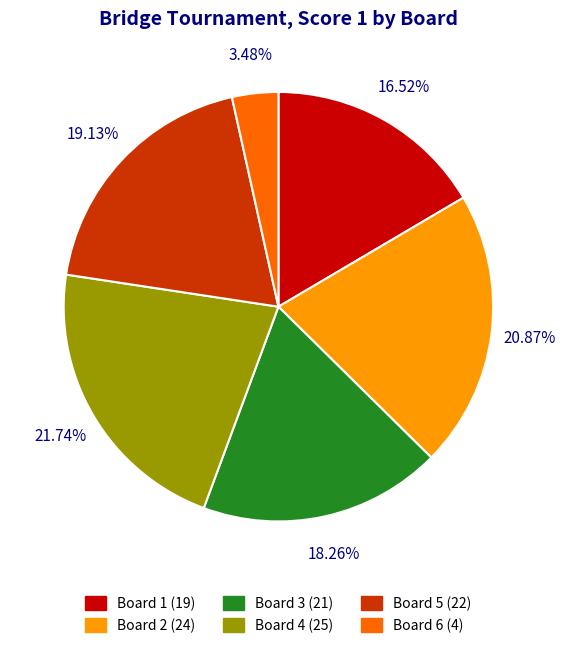

Is Board 3 the majority of the pie?

No